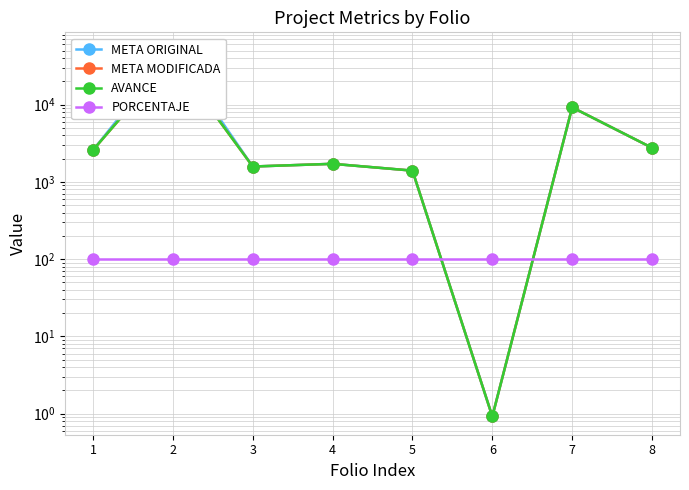

Reading left to right, extract all data points from this chart.

META ORIGINAL: 1=2574.0	2=49850.1	3=1577.0	4=1709.0	5=1395.0	6=0.9	7=9191.0	8=2752.0
META MODIFICADA: 1=2574.0	2=40705.0	3=1577.0	4=1709.0	5=1395.0	6=0.9	7=9191.0	8=2752.0
AVANCE: 1=2574.0	2=40705.0	3=1577.0	4=1709.0	5=1395.0	6=0.9	7=9191.0	8=2752.0
PORCENTAJE: 1=100.0	2=100.0	3=100.0	4=100.0	5=100.0	6=100.0	7=100.0	8=100.0